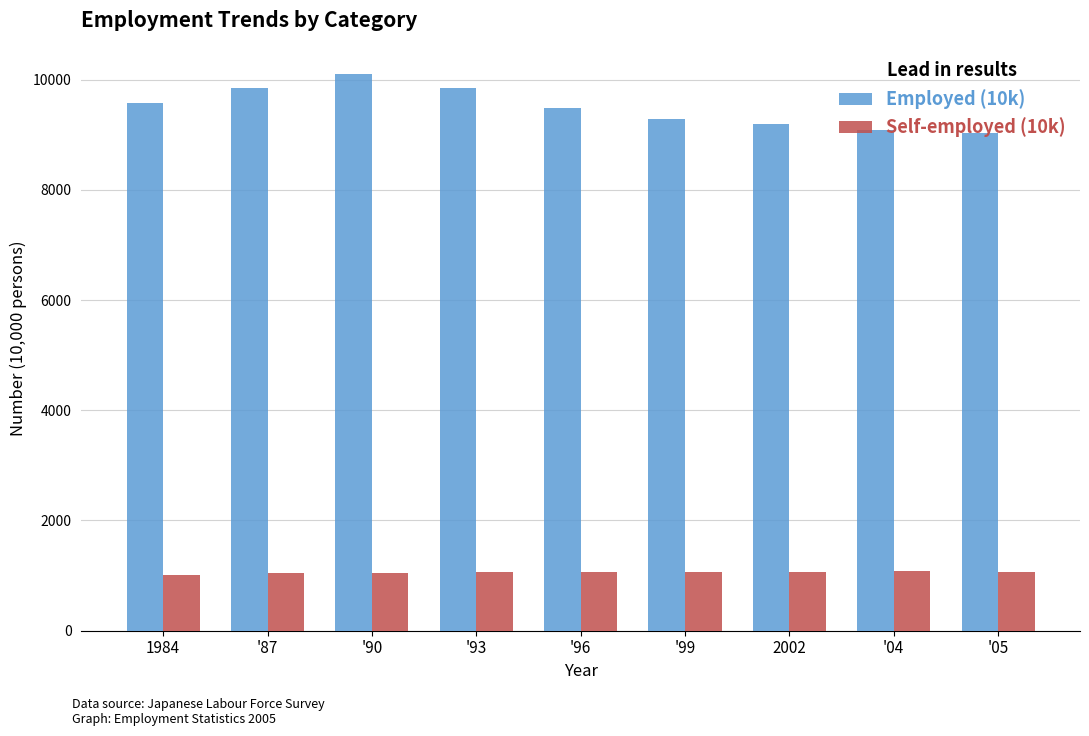

The Self-employed (10k) series shows 265 at 1984. True or false?

False